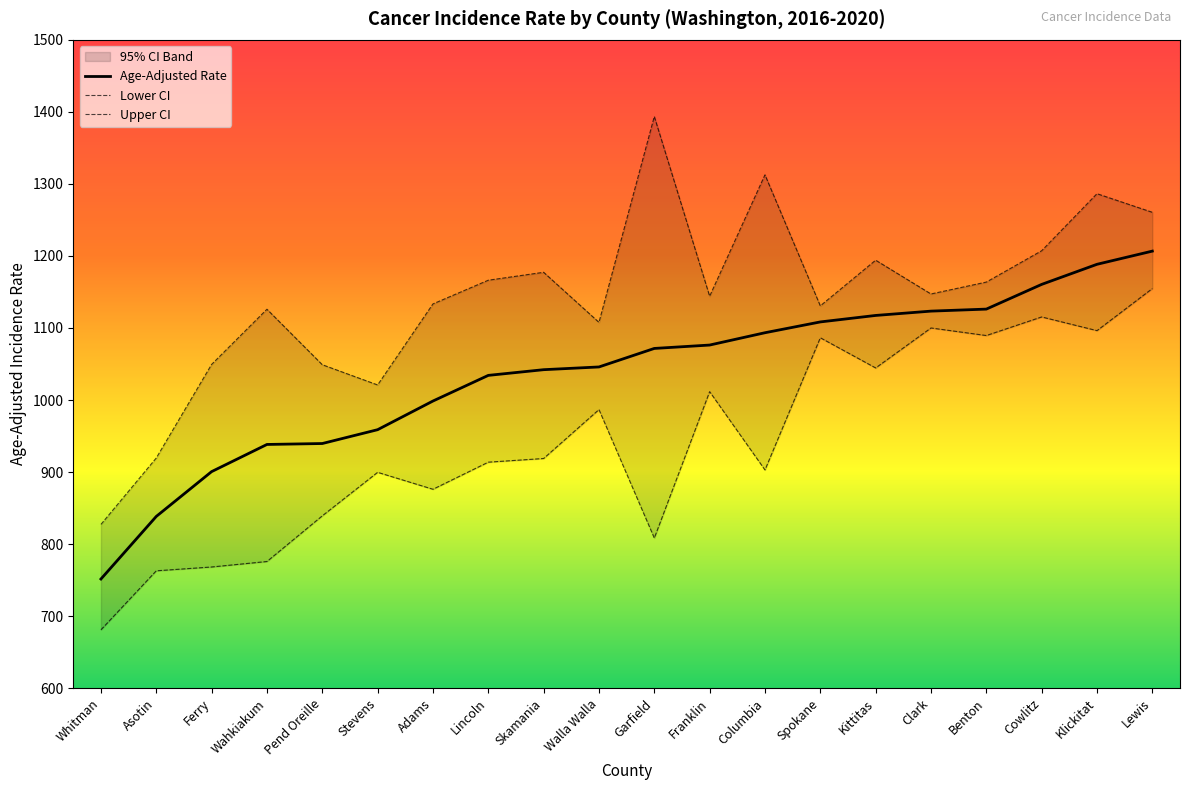

What is the difference between the maximum and minimum values in the Lower CI series?

473.7